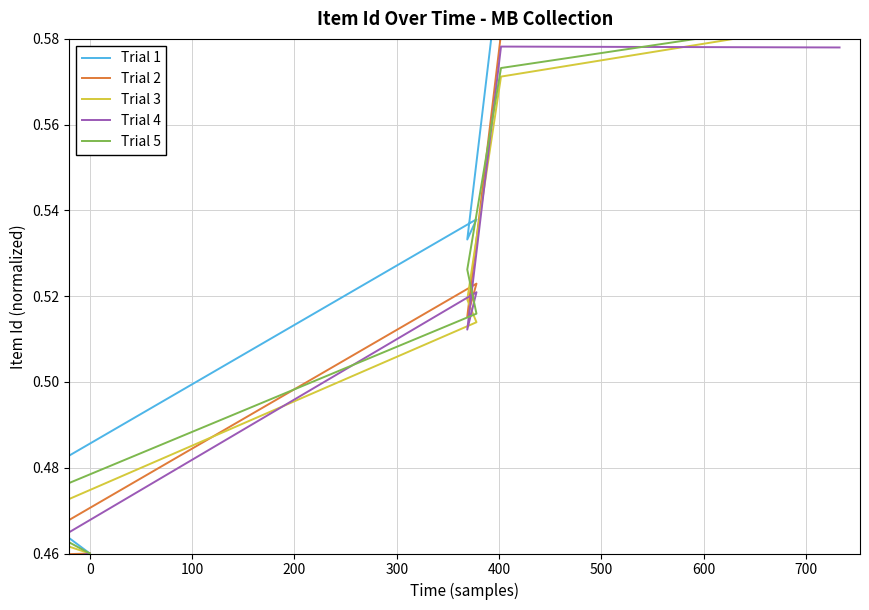

What is the difference between the Trial 1 values at 0 and 400?

0.1